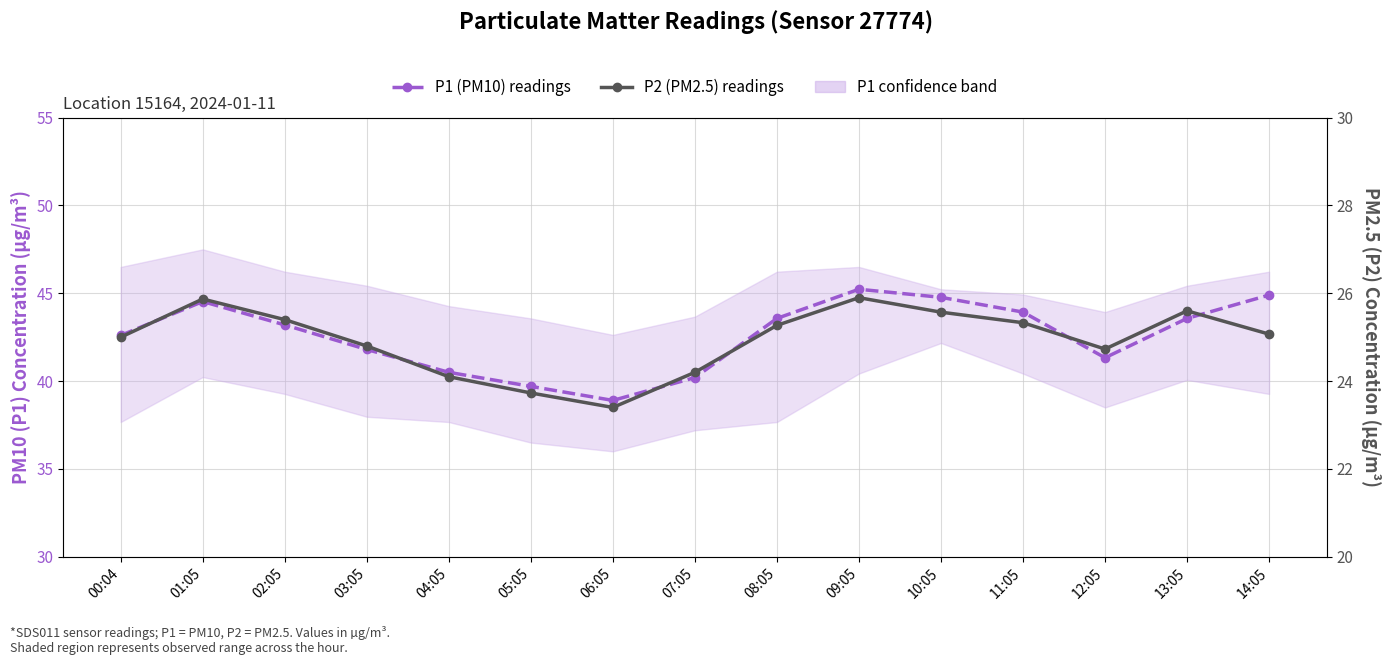

Where is the first local maximum for P2 (PM2.5) readings?

01:05